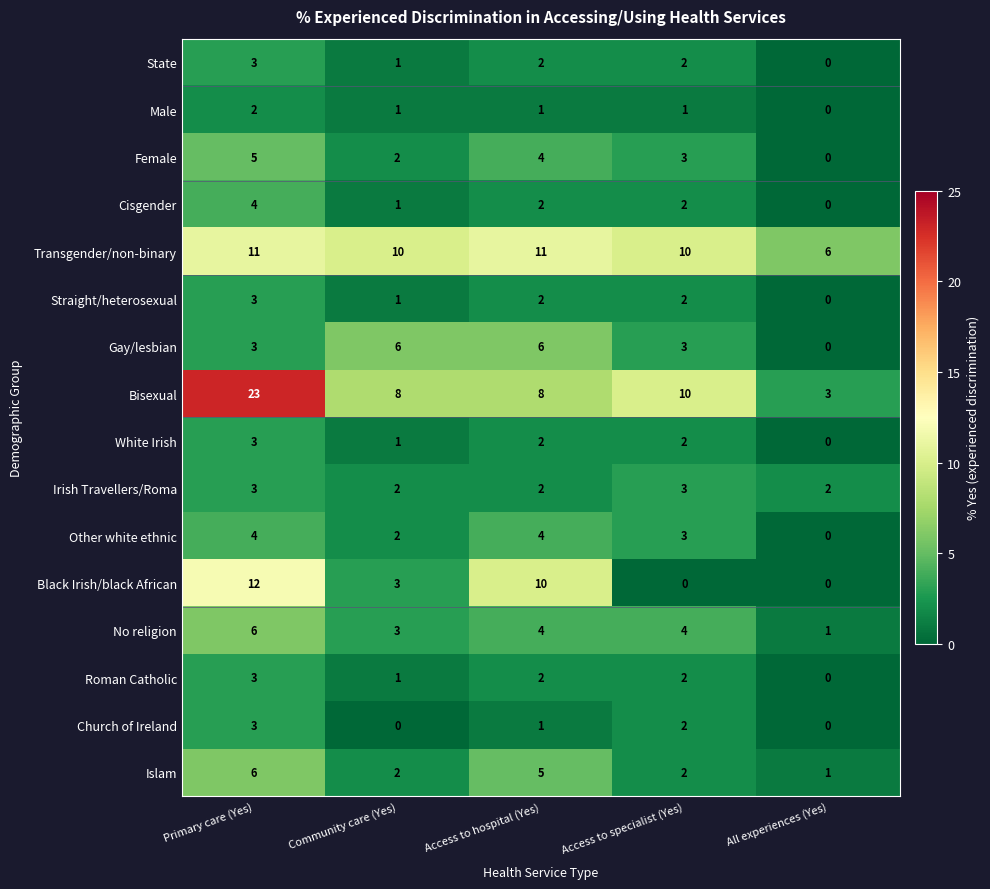

The value of Islam at All experiences (Yes) is 1. True or false?

True